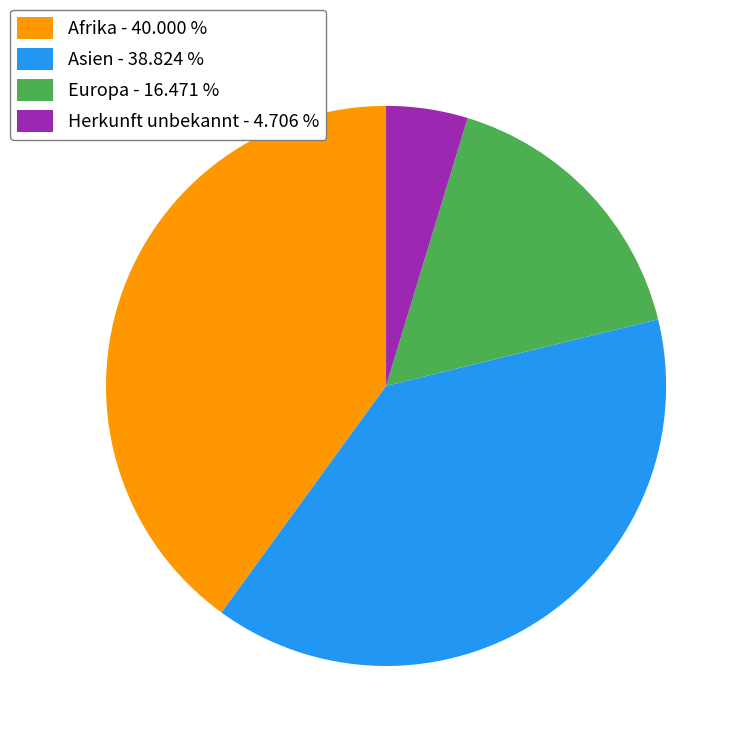

What is the ratio of the value at Herkunft unbekannt to the value at Asien?

0.1